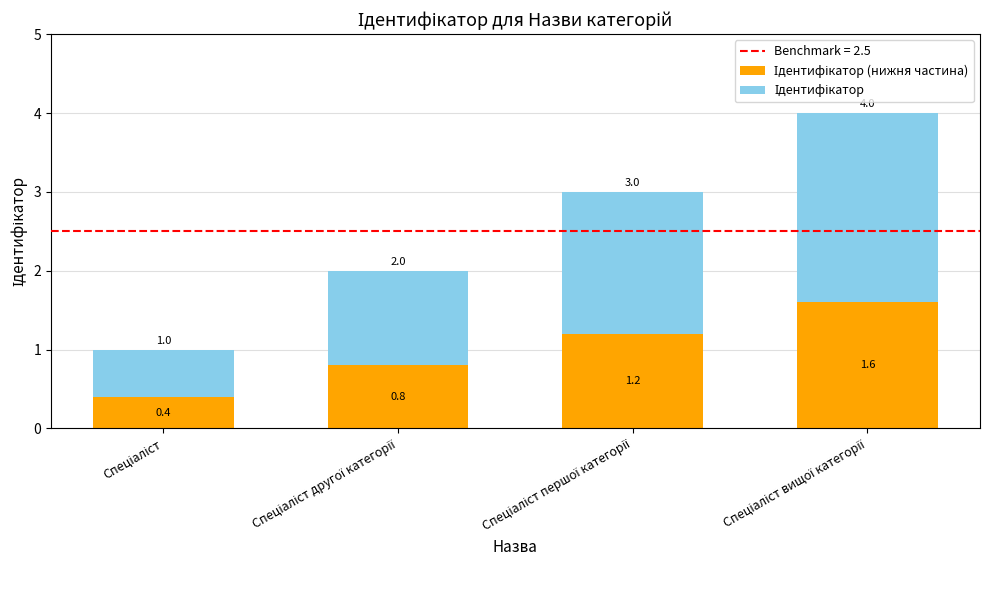

Are the bars grouped side by side (vs. stacked)?

No